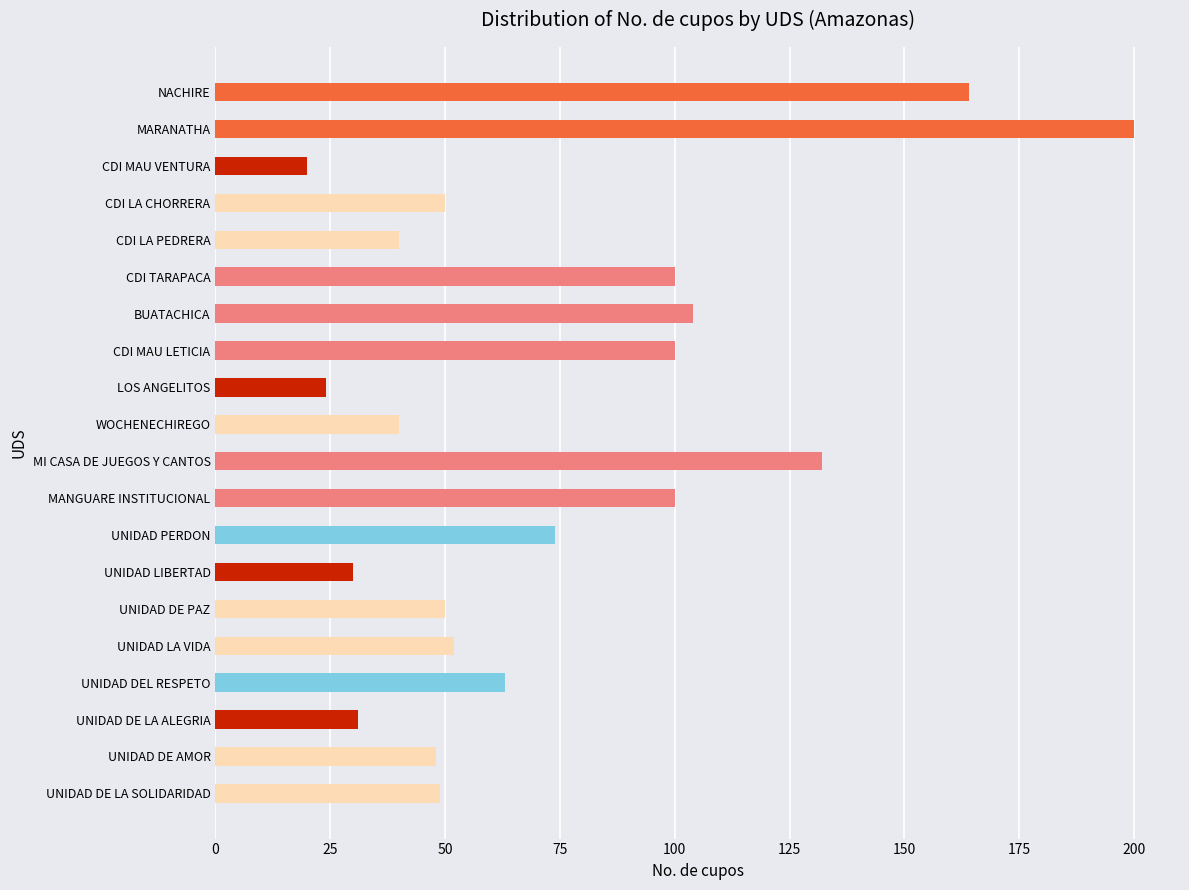

Are the bars grouped side by side (vs. stacked)?

No